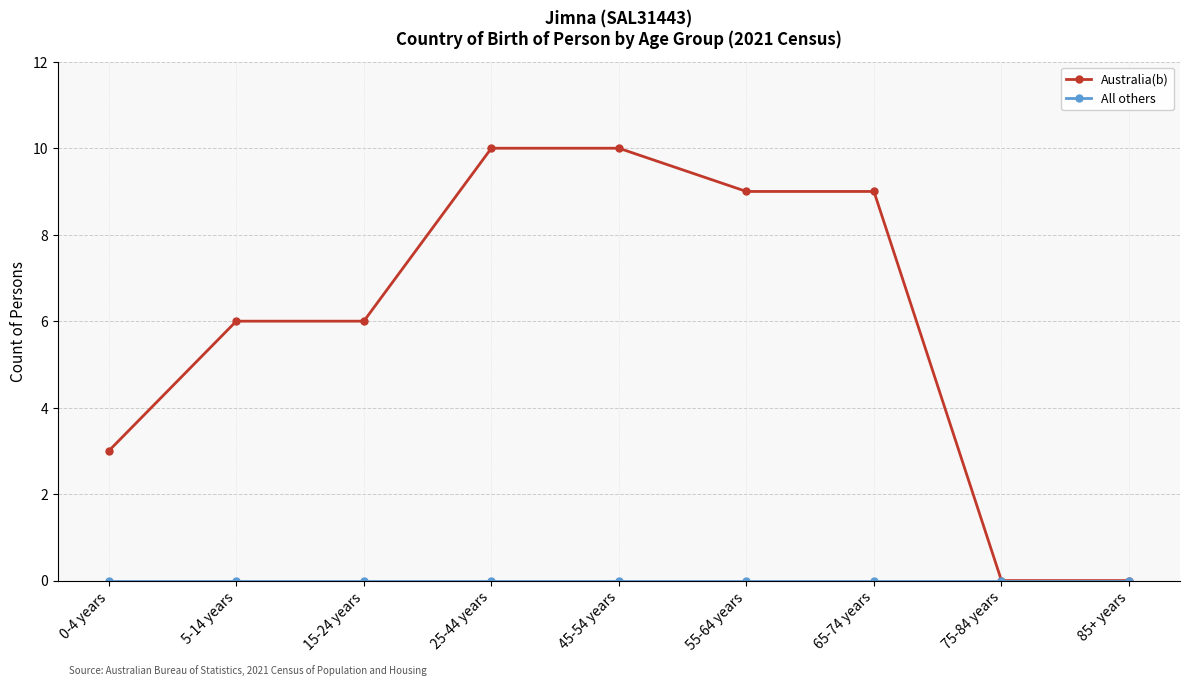

What is the maximum value shown in the chart?

10